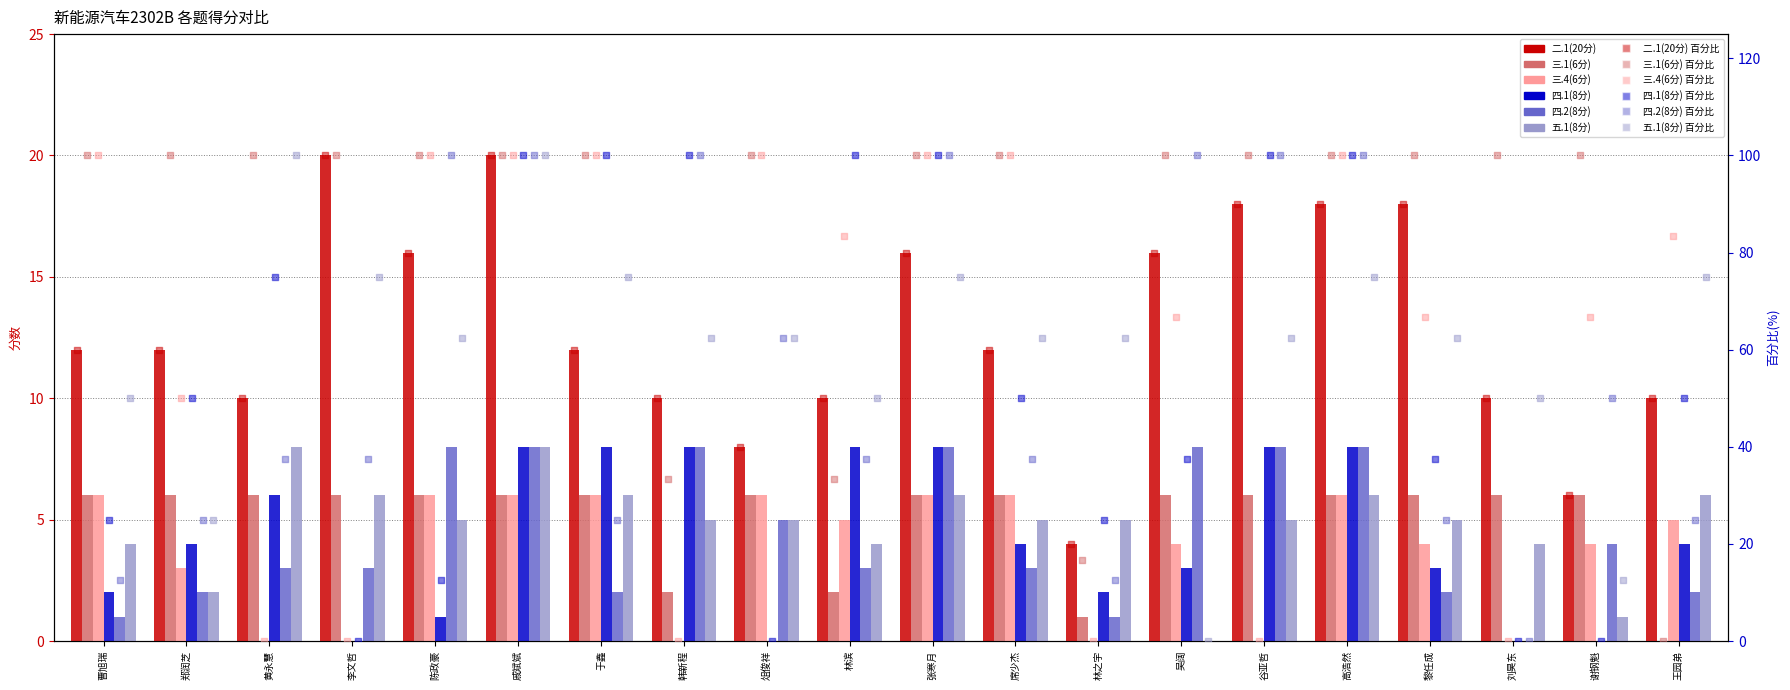

What are all the series names shown in the legend?

二.1(20分), 三.1(6分), 三.4(6分), 四.1(8分), 四.2(8分), 五.1(8分)